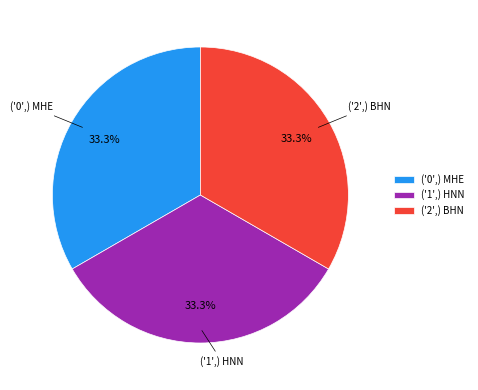

True or false: ('2',) BHN accounts for 43% of the total.

False